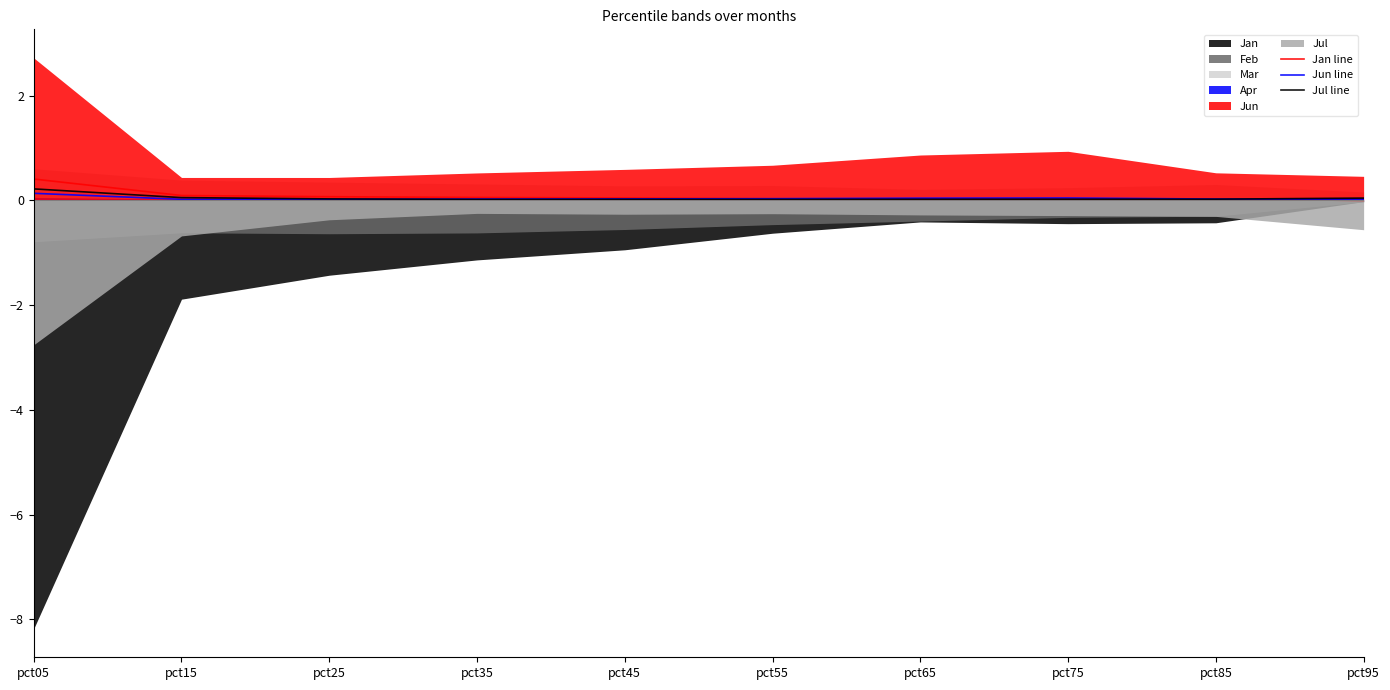

Does the chart display data point markers on the line(s)?

No